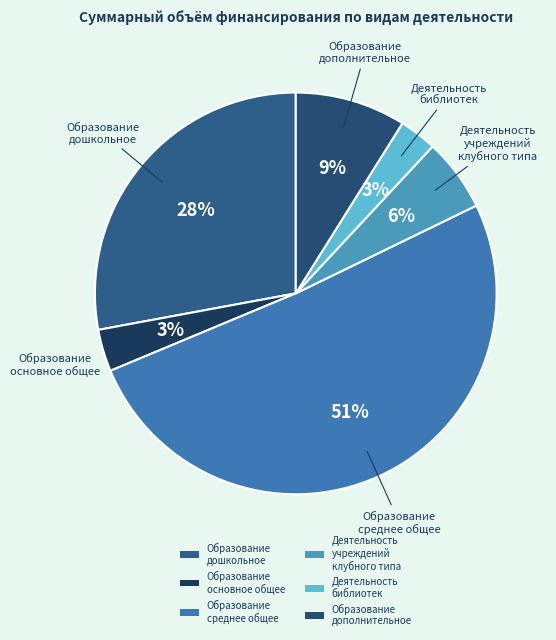

Which category has the biggest portion of the pie?

Образование среднее общее